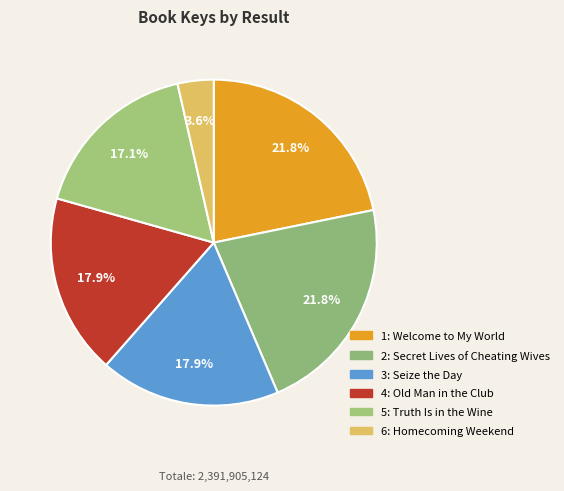

Count the number of slices in the pie.

6